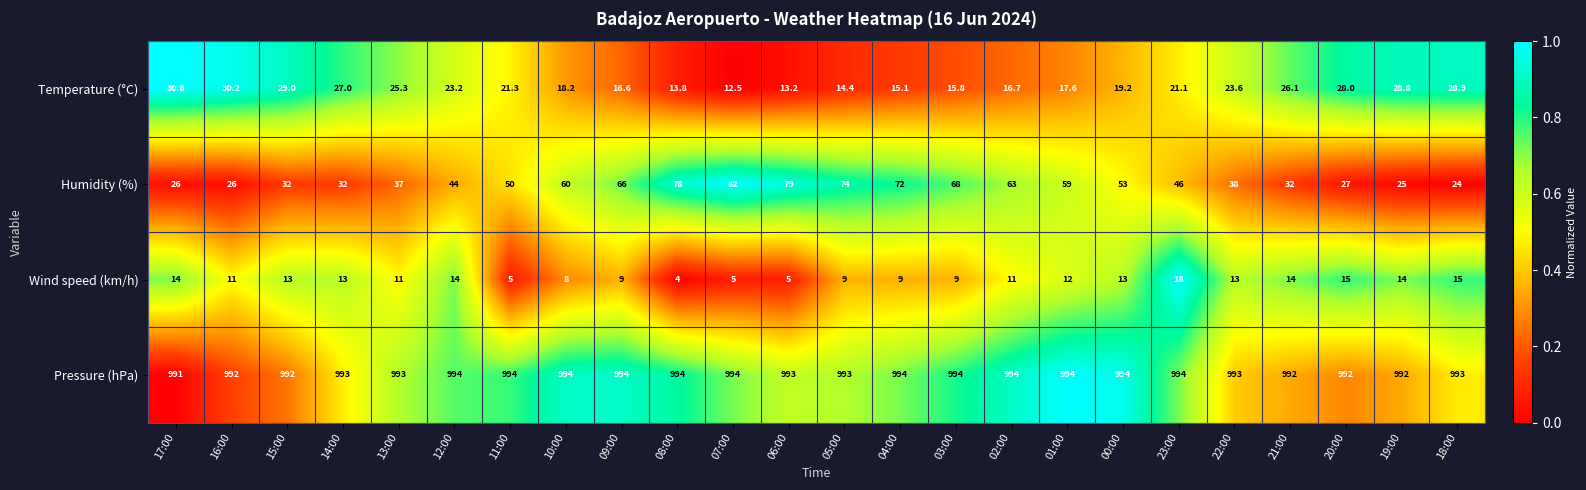

What is the smallest value displayed?

4.0